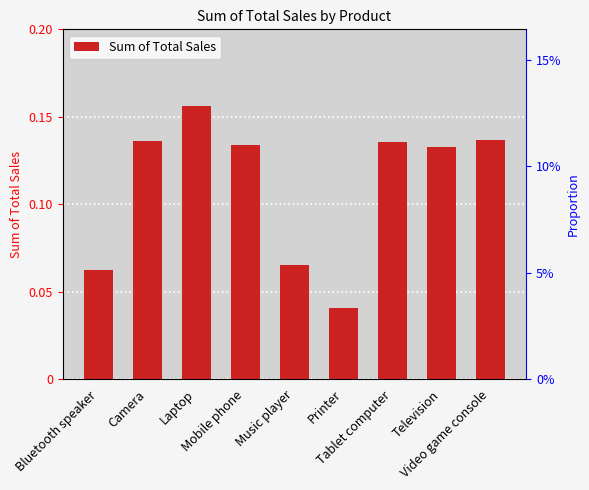

What is the sum of all values?

1.0